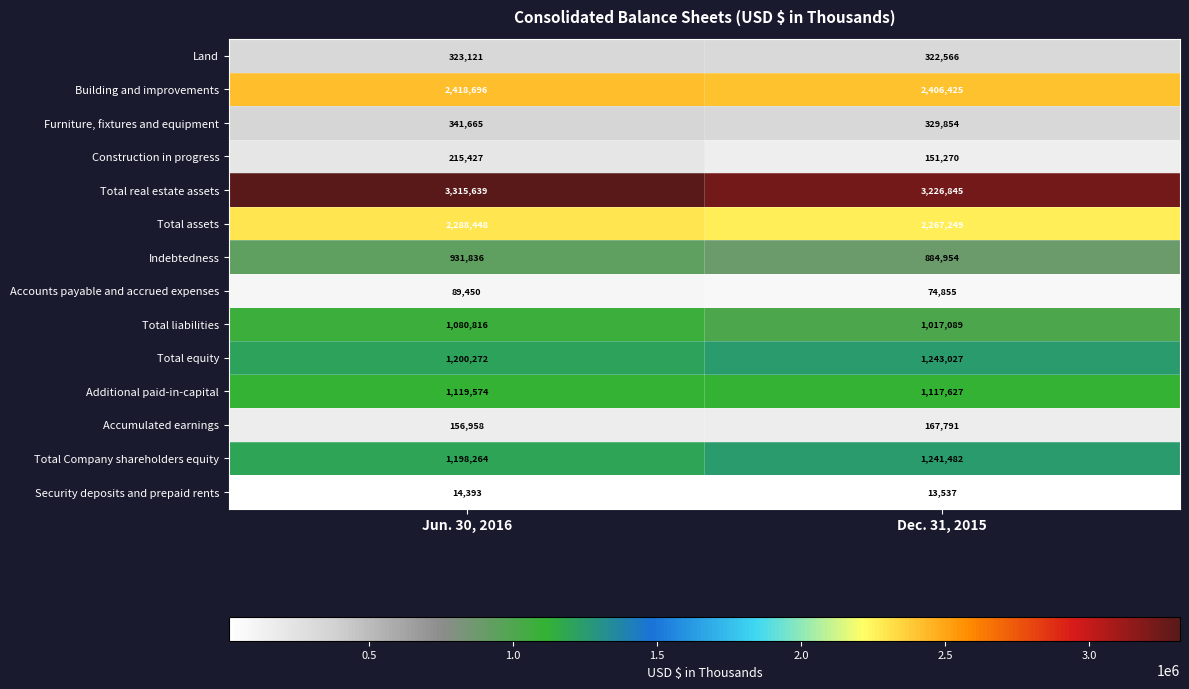

Reading left to right, extract all data points from this chart.

Land: 323121	322566
Building and improvements: 2418696	2406425
Furniture, fixtures and equipment: 341665	329854
Construction in progress: 215427	151270
Total real estate assets: 3315639	3226845
Total assets: 2288448	2267249
Indebtedness: 931836	884954
Accounts payable and accrued expenses: 89450	74855
Total liabilities: 1080816	1017089
Total equity: 1200272	1243027
Additional paid-in-capital: 1119574	1117627
Accumulated earnings: 156958	167791
Total Company shareholders equity: 1198264	1241482
Security deposits and prepaid rents: 14393	13537